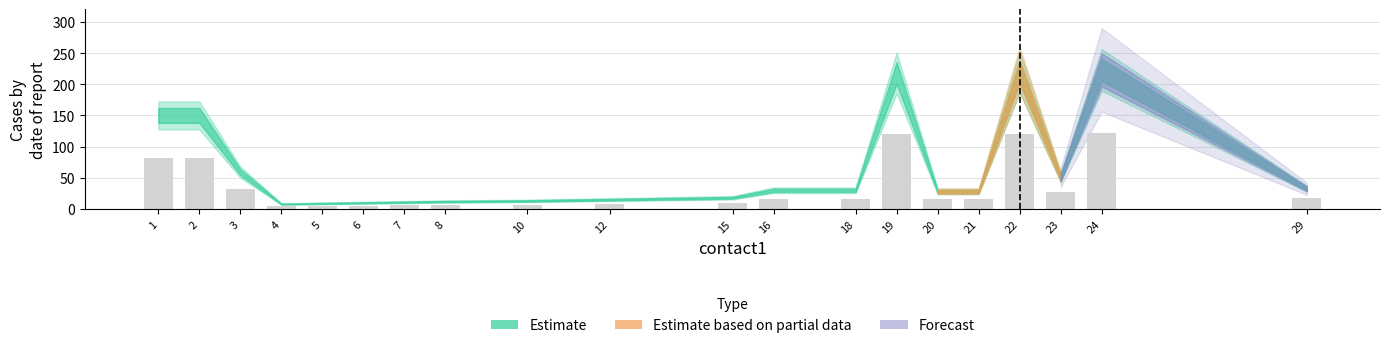

Is it true that the value at 7 is 6.1?

True